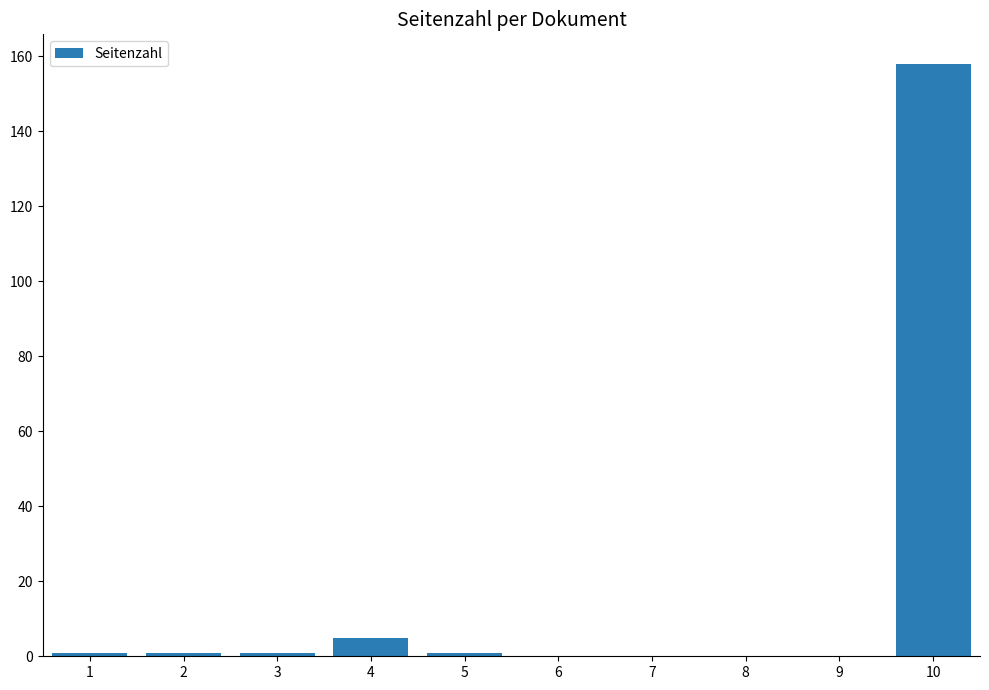

Is it true that the value at 6 is -100?

False